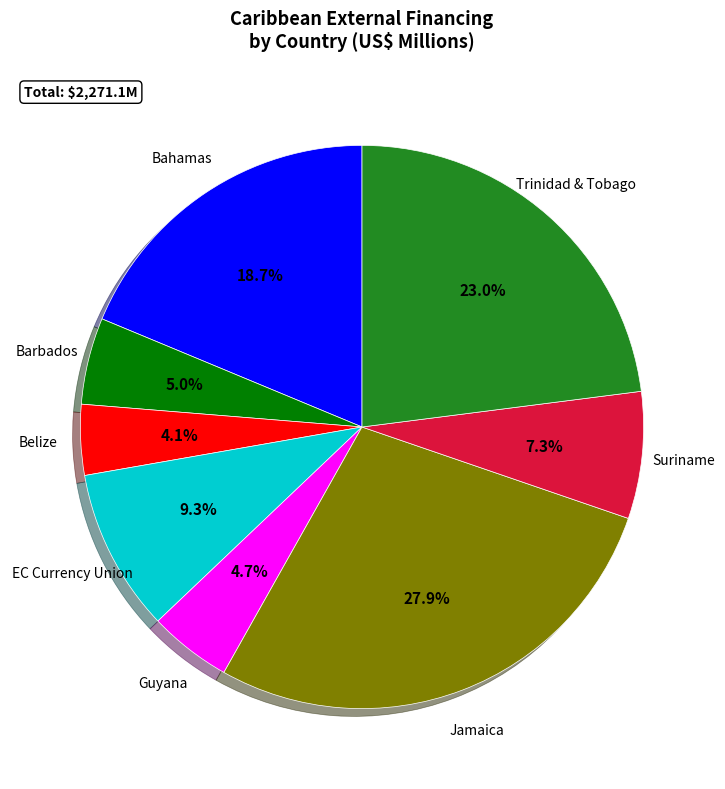

How many segments does this pie chart have?

8